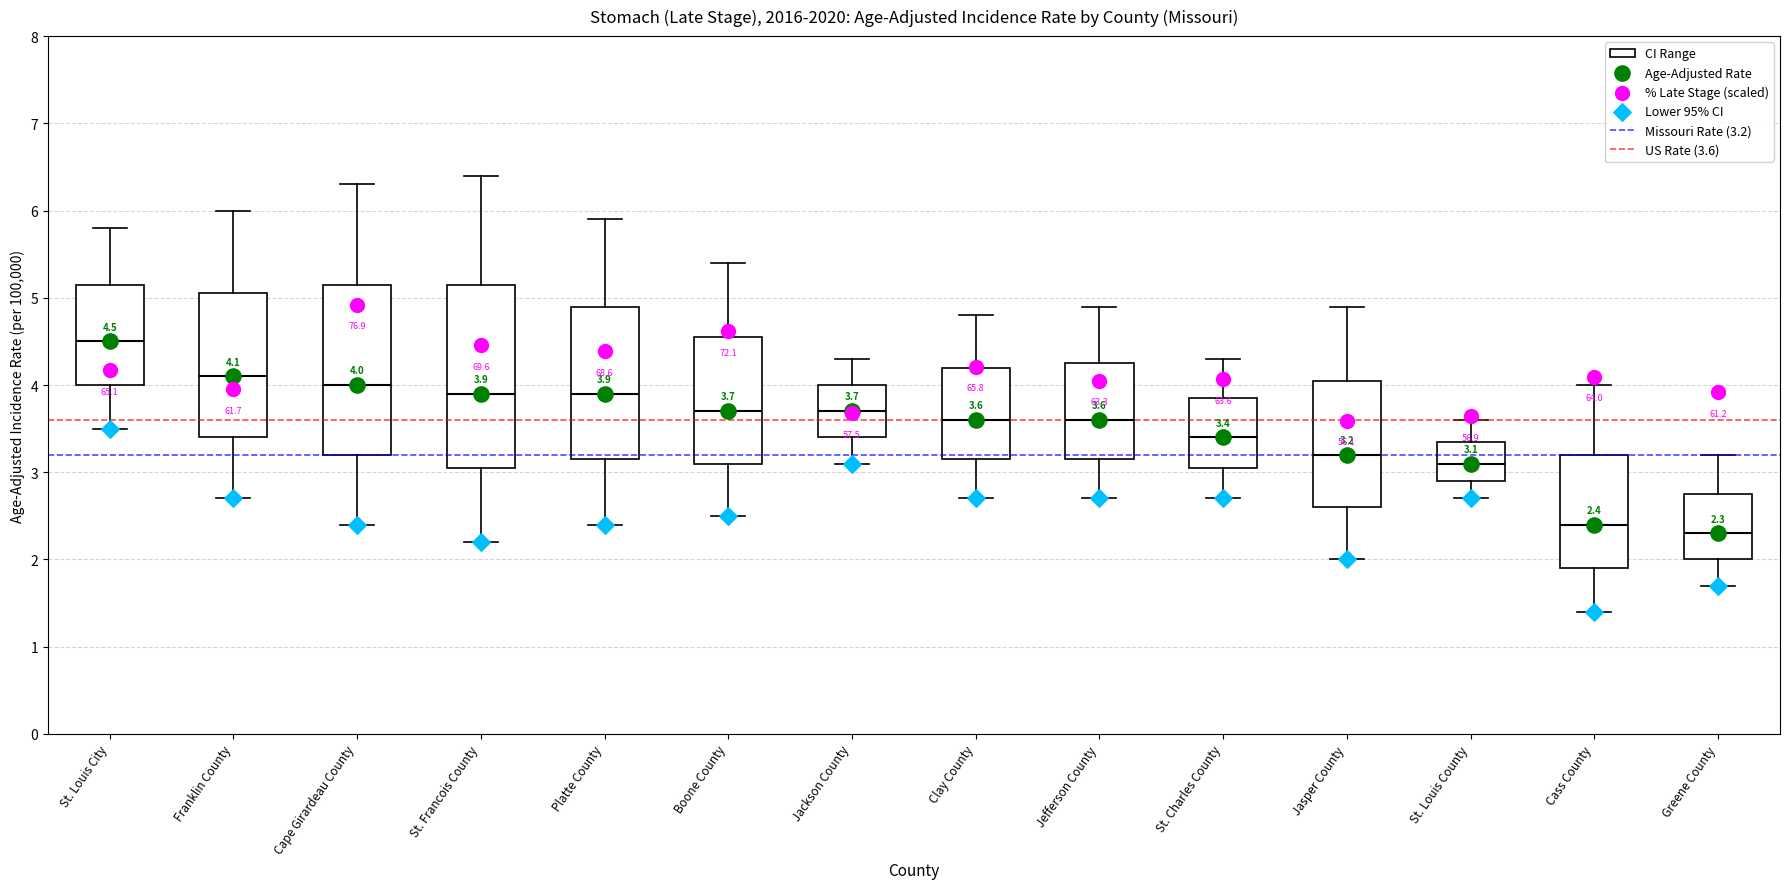

Which box has the lowest median line?

Greene County